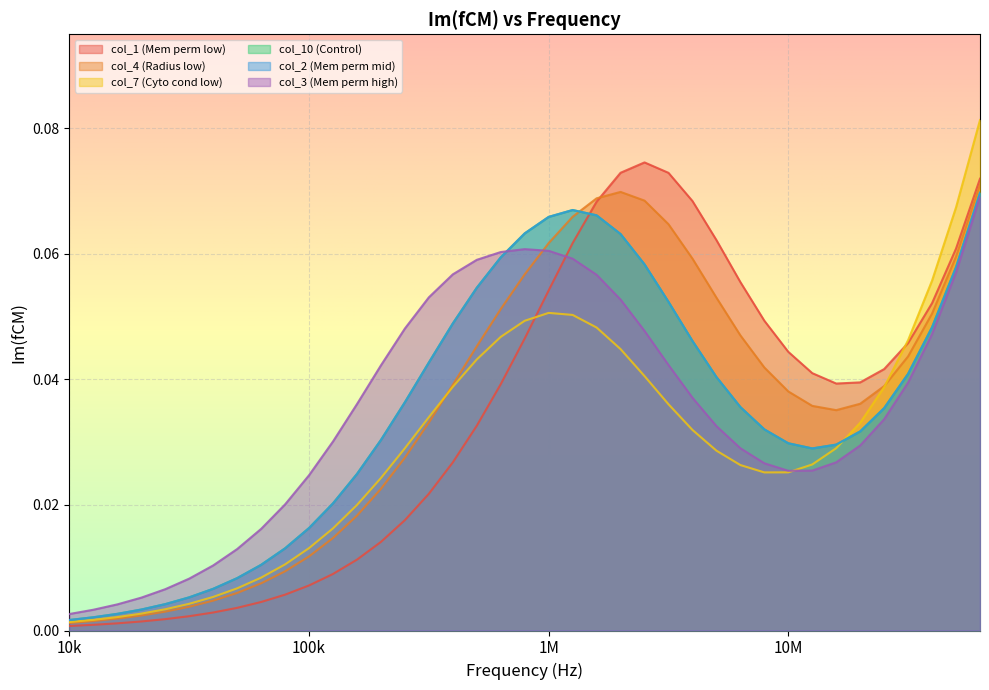

True or false: col_3 (Mem perm high) and col_7 (Cyto cond low) cross at least once.

True